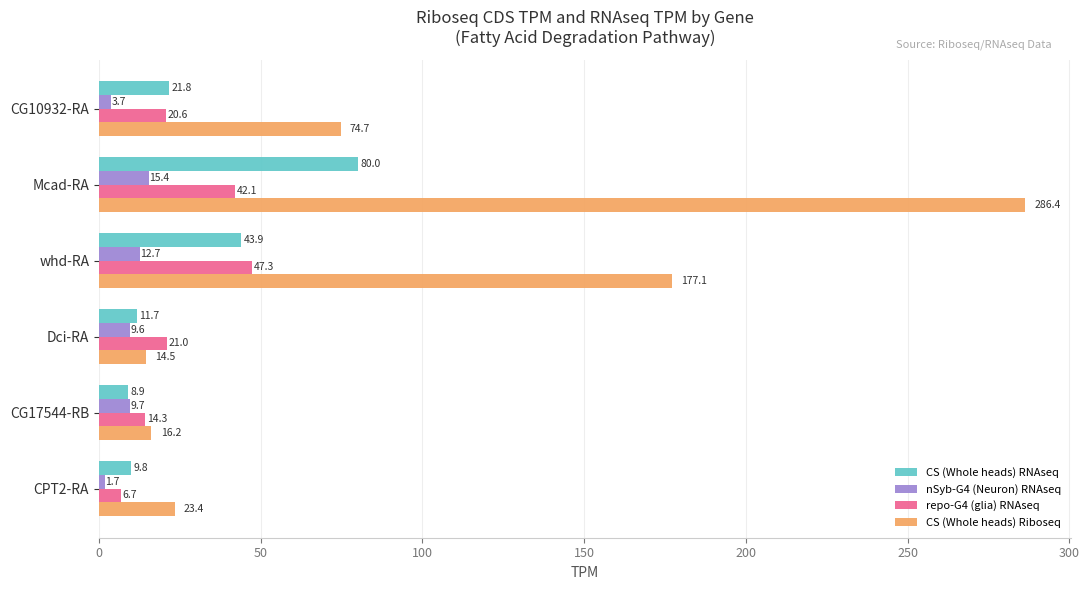

What is the difference between the maximum and minimum values in the nSyb-G4 (Neuron) RNAseq series?

13.7